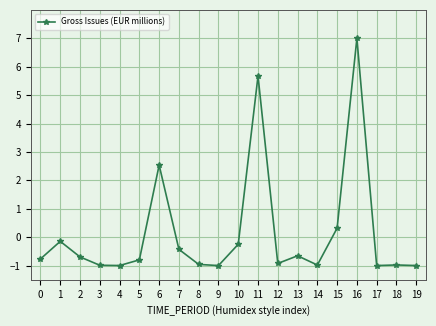

What is the greatest value displayed?

7.0